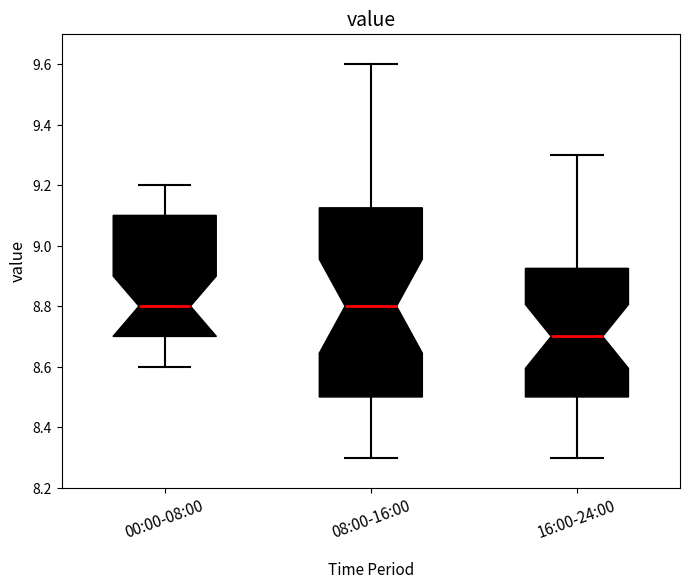

Where is the upper edge of the box for 00:00-08:00 on the y-axis? The values are not printed on the chart, so give them approximately, as read against the axis.

9.10